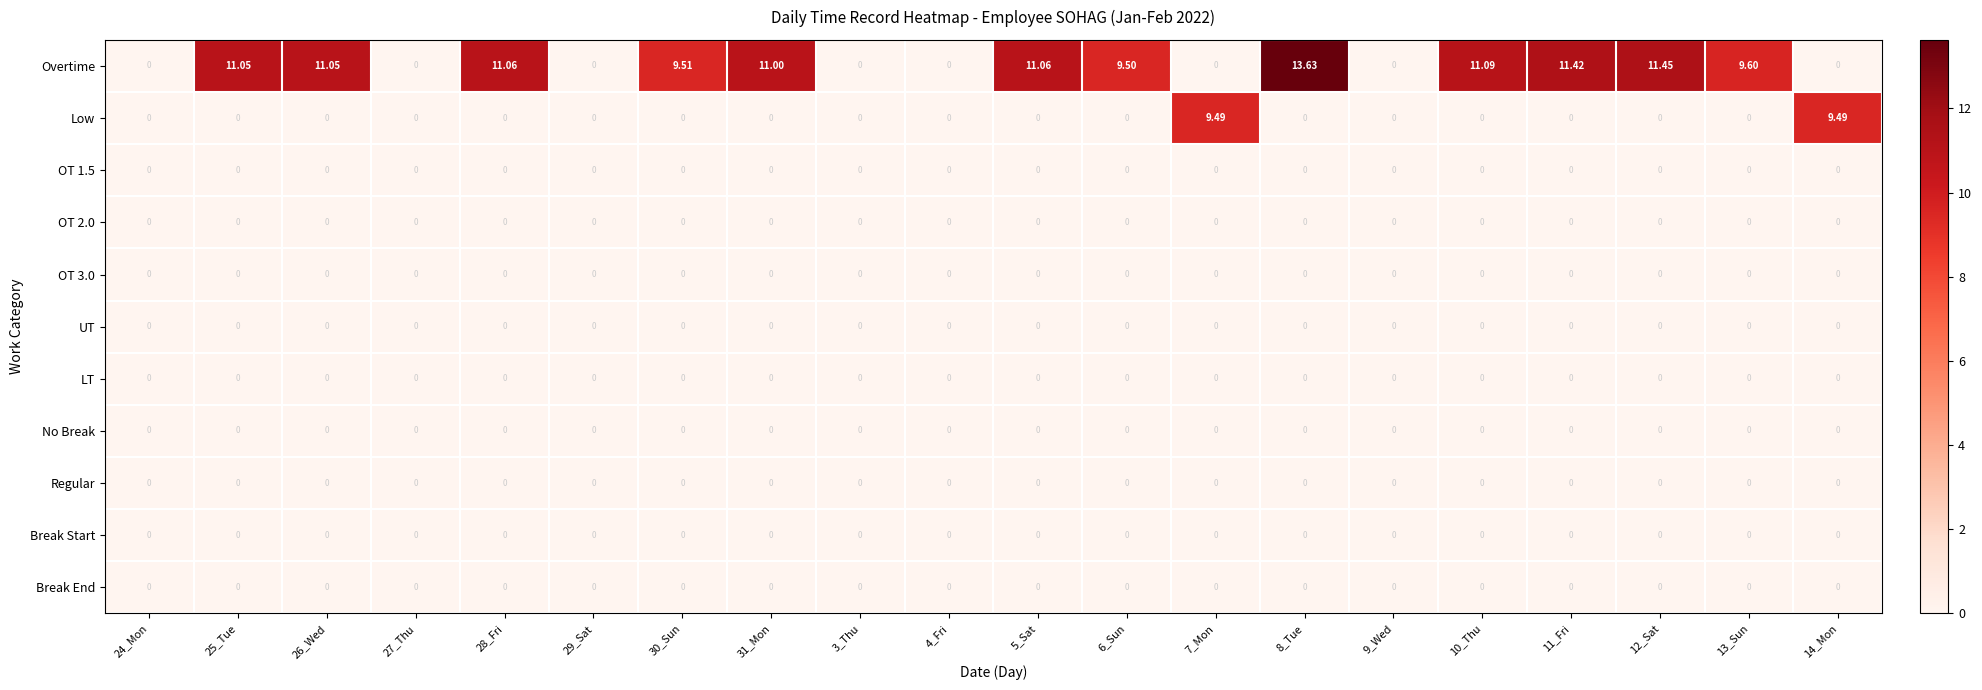

Which series changed the most between 31_Mon and 3_Thu?

Overtime